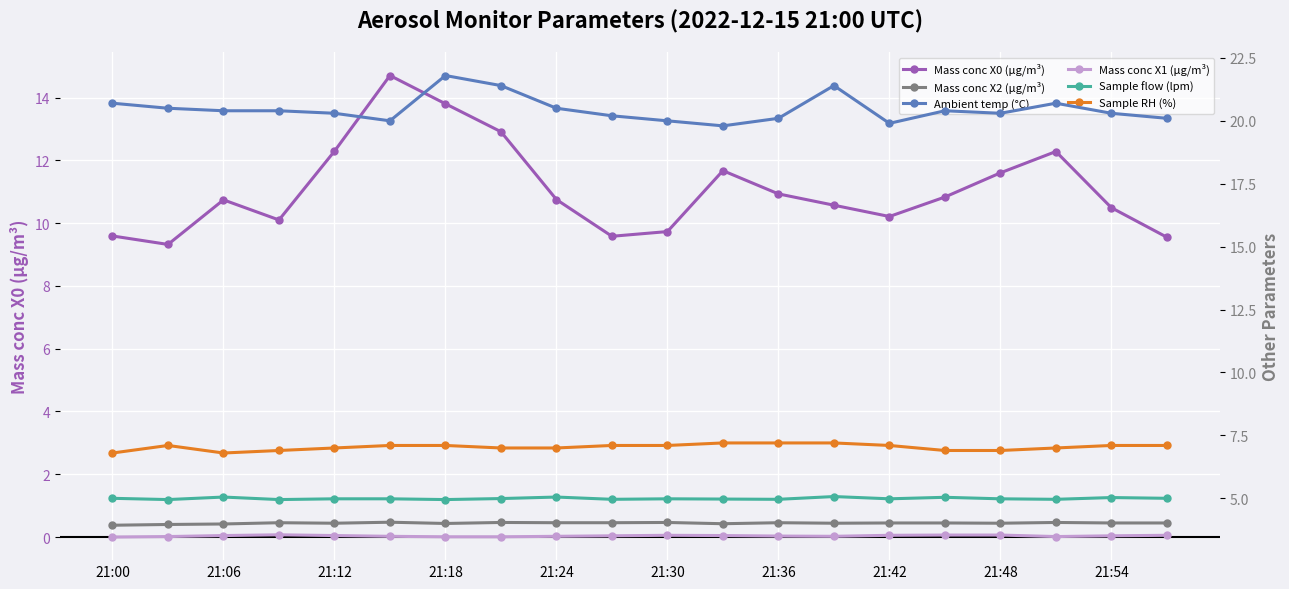

What is the sum of all Mass conc X1 (μg/m³) values?

70.1